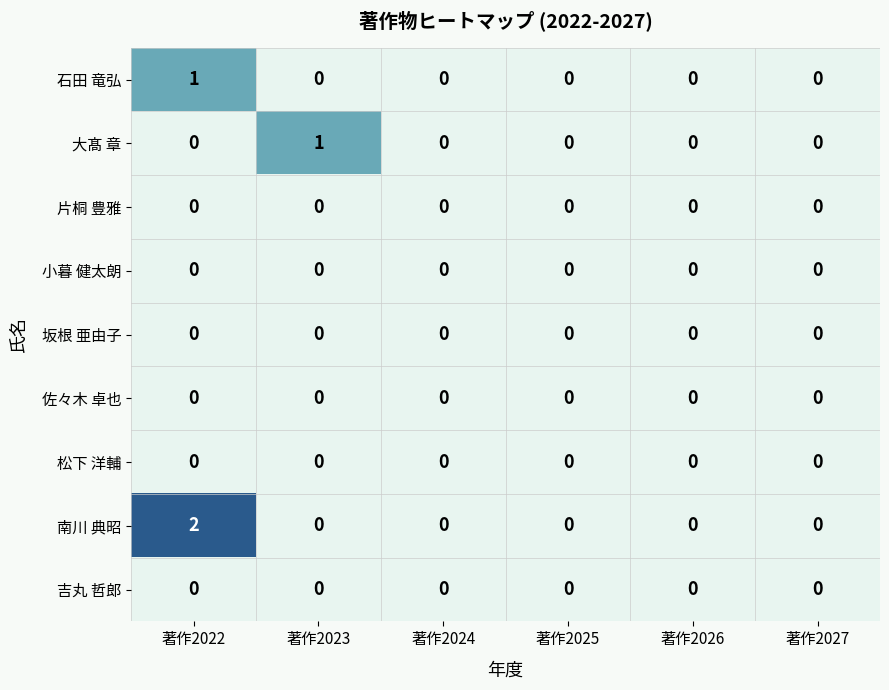

Which category has the highest value in the 石田 竜弘 series?

著作2022